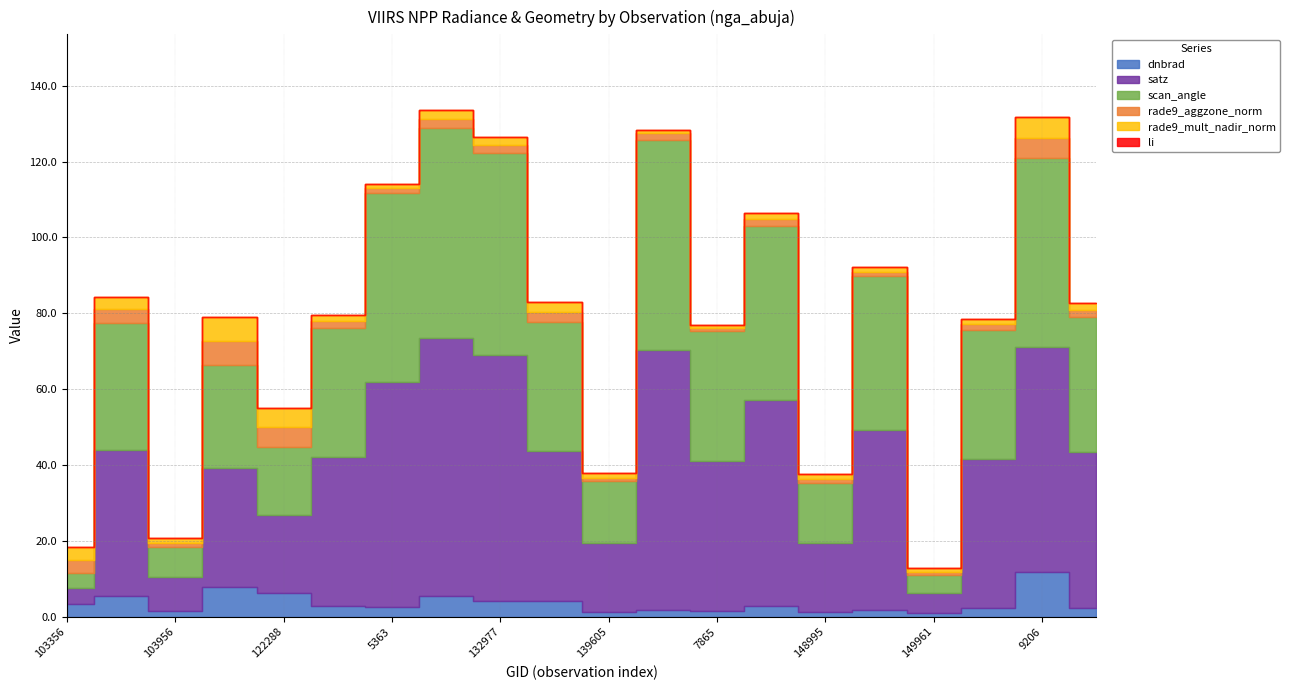

Between 149961 and 150147, which series saw the biggest shift?

satz